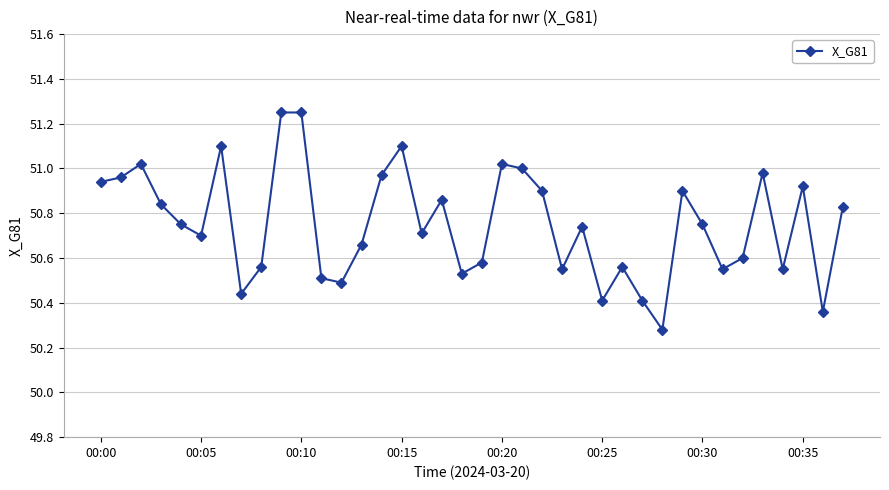

What is the sum of all values?

1928.5